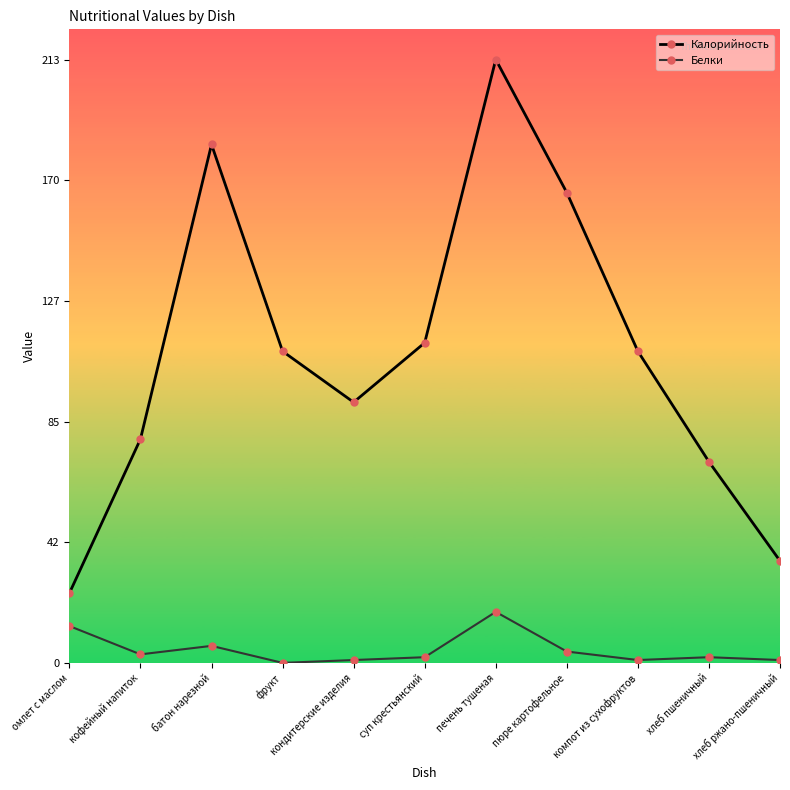

What is the sum of all Калорийность values?

1197.6